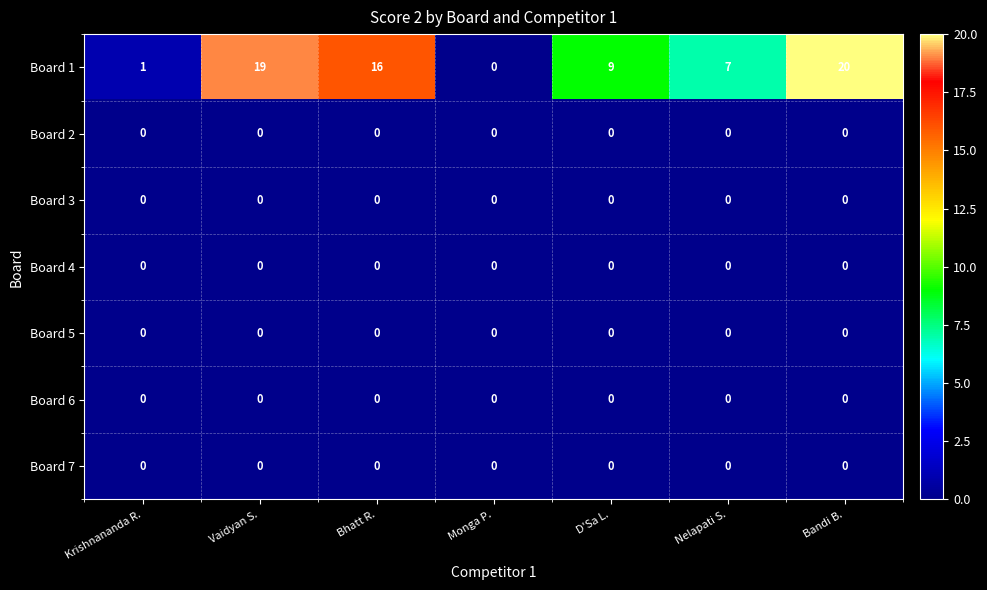

What is the difference between the highest and lowest values at D'Sa L.?

9